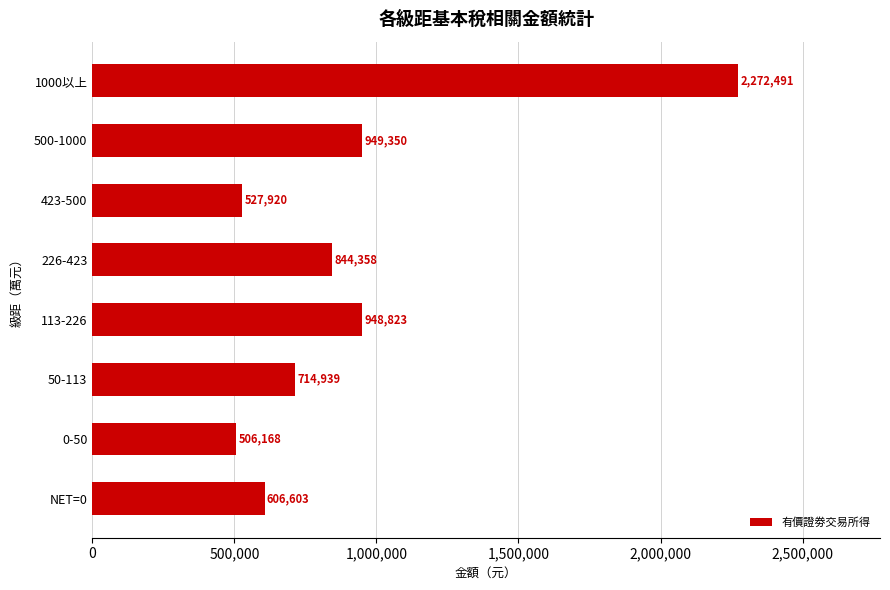

Between 500-1000 and 113-226, which is larger?

500-1000